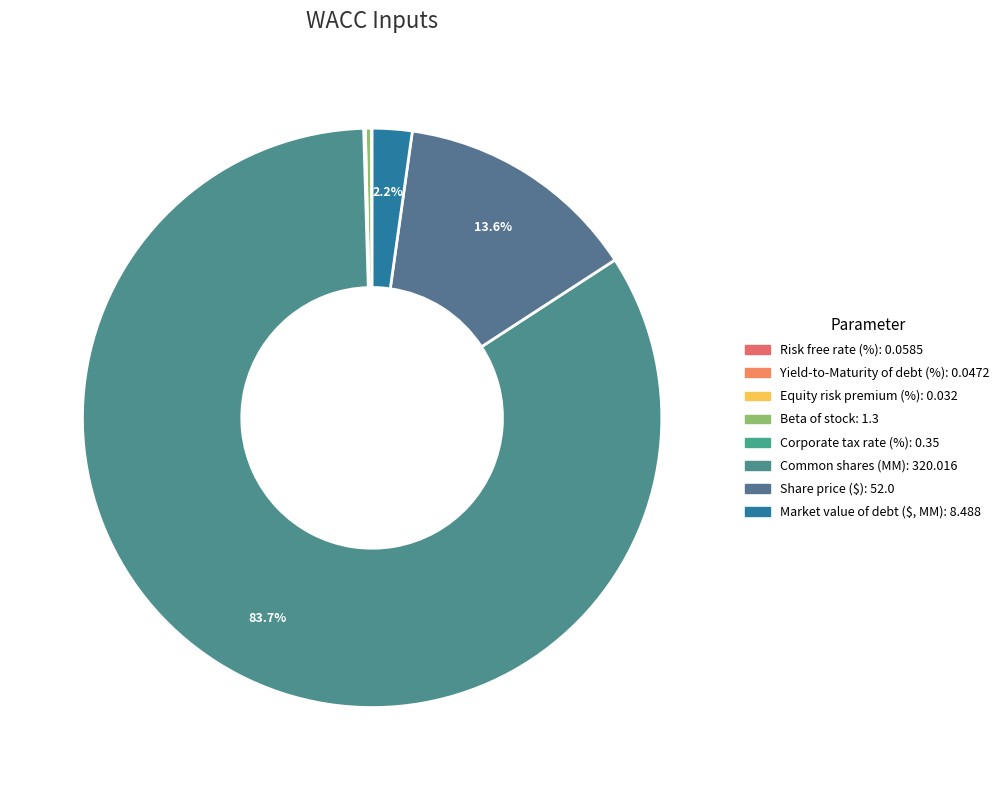

Does any single category account for the majority?

Yes